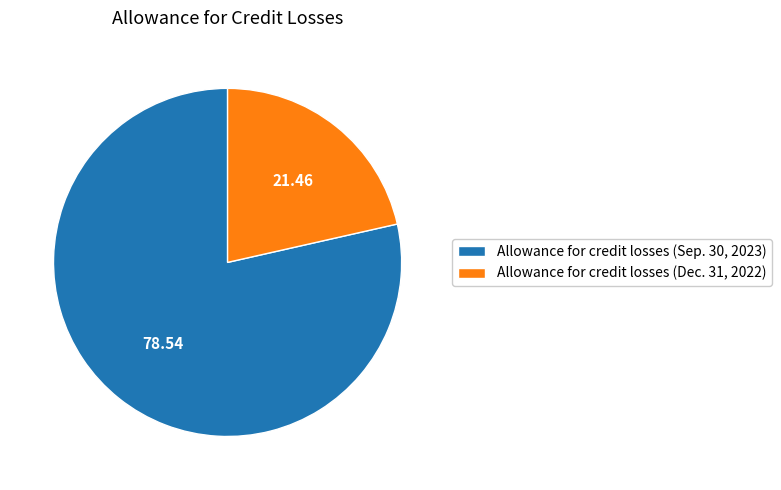

Does Allowance for credit losses (Dec. 31, 2022) account for over 50% of the chart?

No